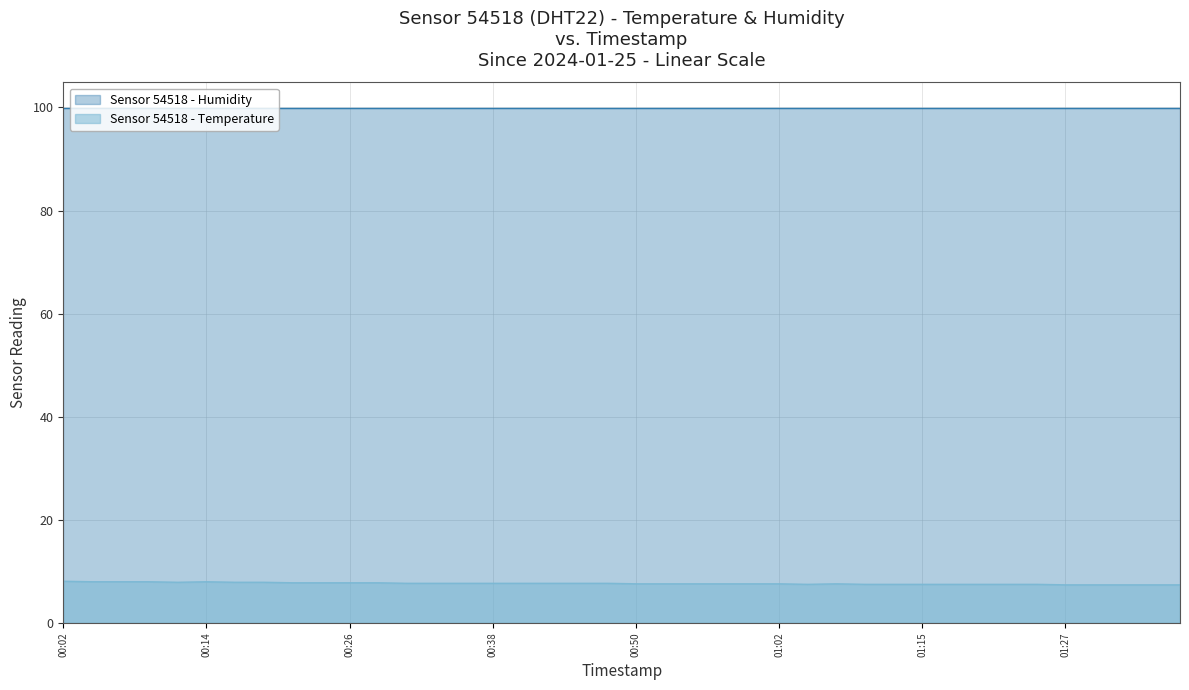

What is the spread (max minus min) of values at 01:15?

92.4